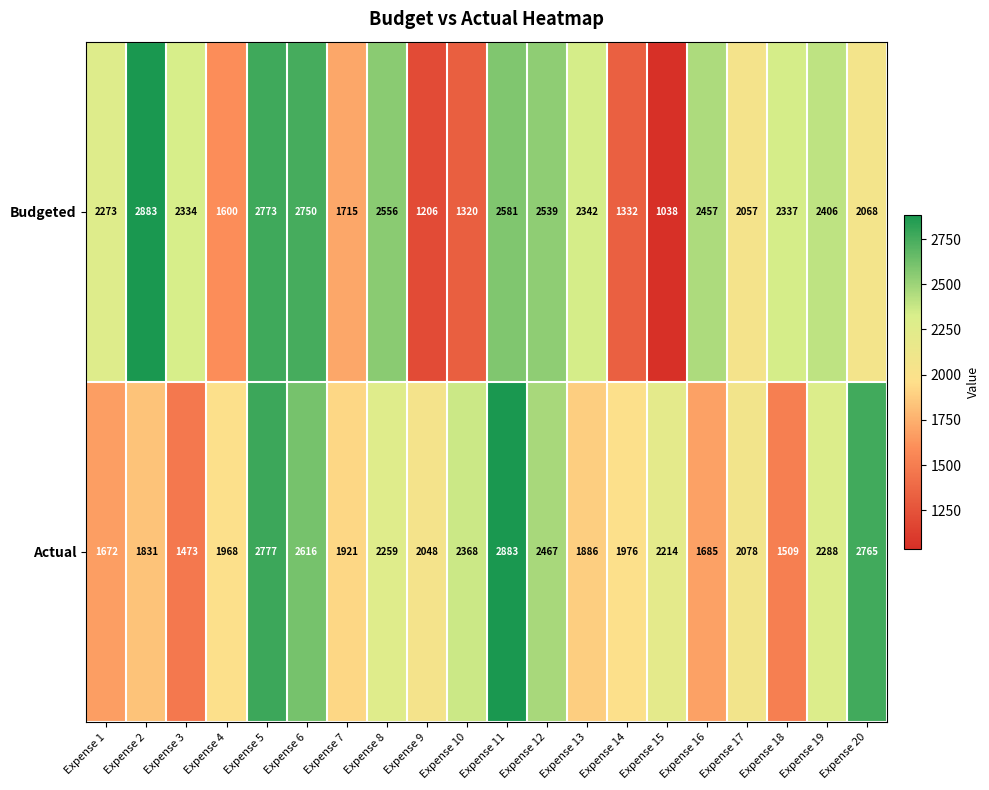

Where is Budgeted nearest to the value 1960?

Expense 17